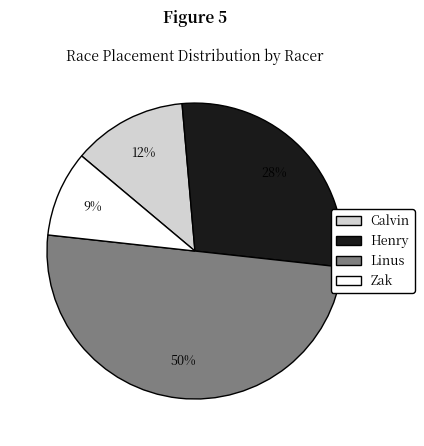

True or false: Henry accounts for 23% of the total.

False